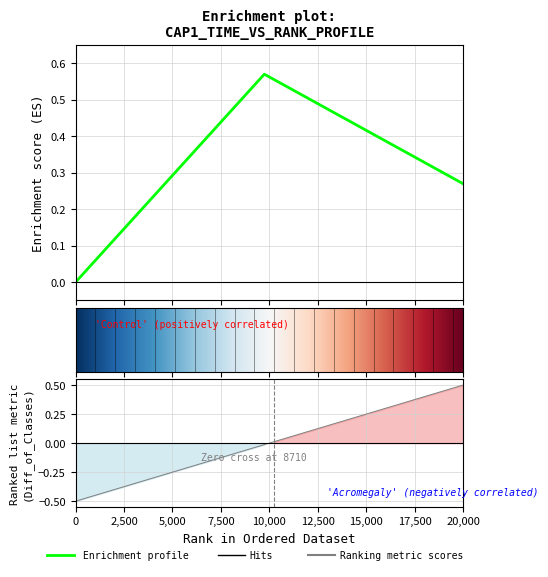

Reading left to right, list all the values displayed in this chart.

-0.5	-0.5	-0.4	-0.4	-0.4	-0.4	-0.3	-0.3	-0.3	-0.3	-0.2	-0.2	-0.2	-0.2	-0.1	-0.1	-0.1	-0.1	-0.0	-0.0	0.0	0.0	0.1	0.1	0.1	0.1	0.2	0.2	0.2	0.2	0.3	0.3	0.3	0.3	0.4	0.4	0.4	0.4	0.5	0.5